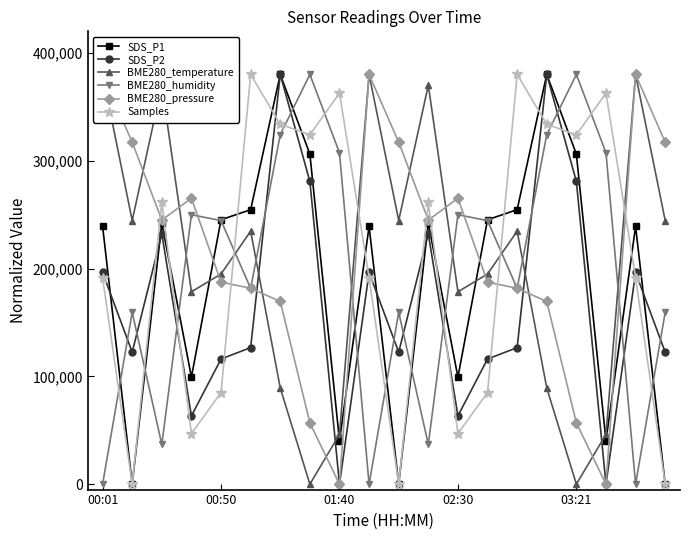

Which series changed the most between 9 and 11?

BME280_pressure